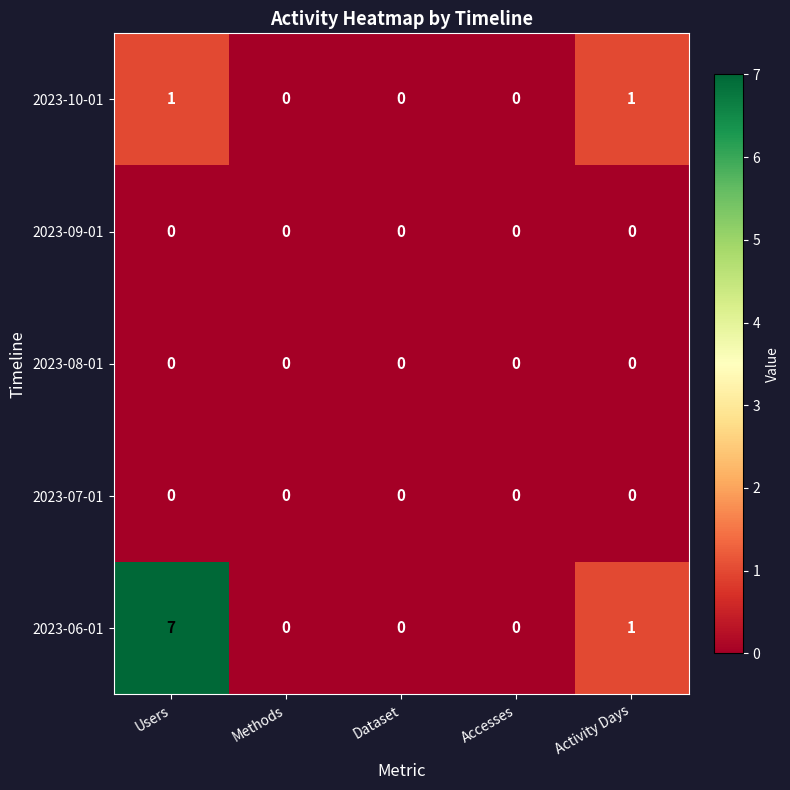

Between Users and Dataset, which series saw the biggest shift?

2023-06-01